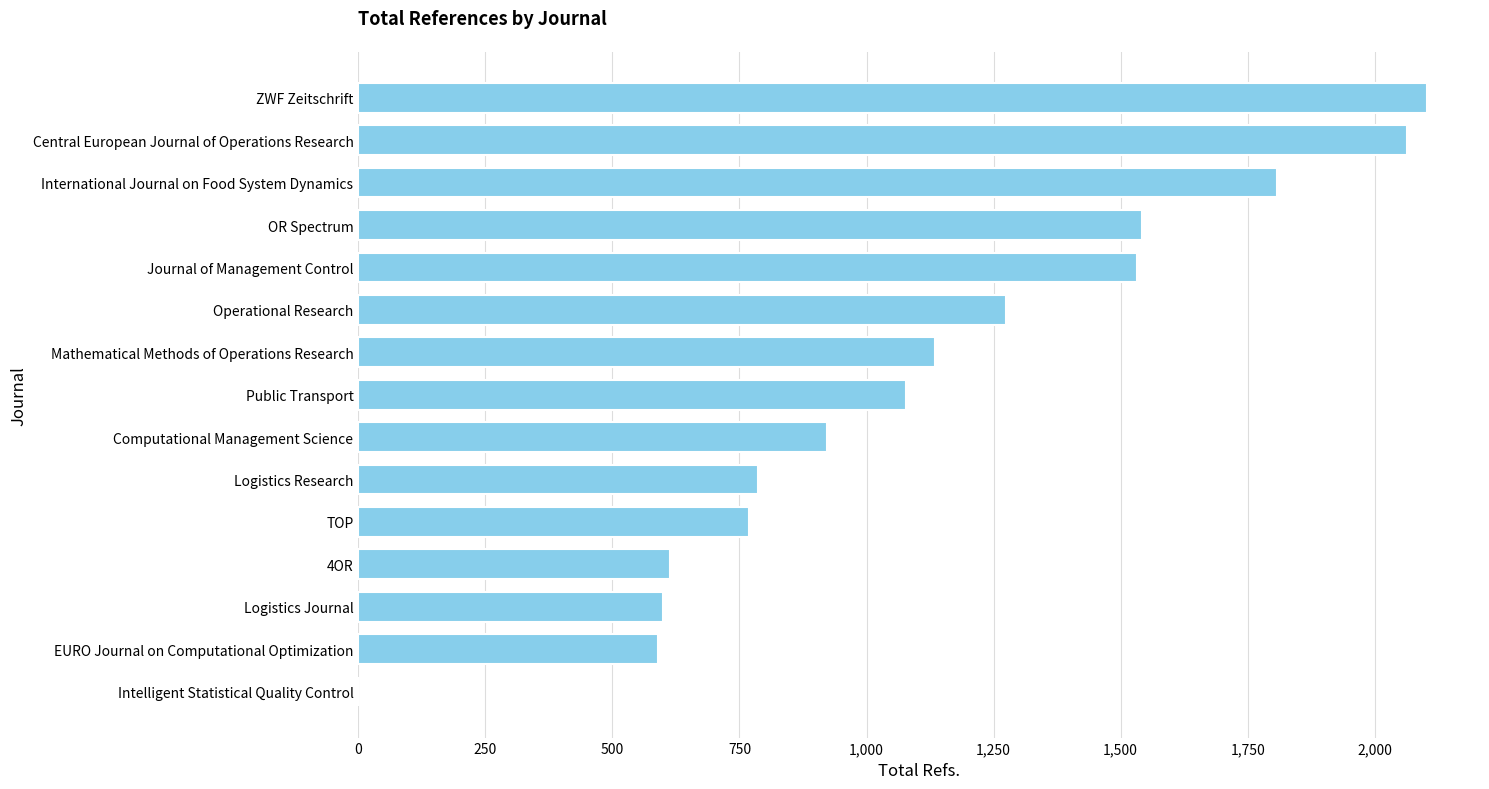

Does the chart contain stacked bars?

No